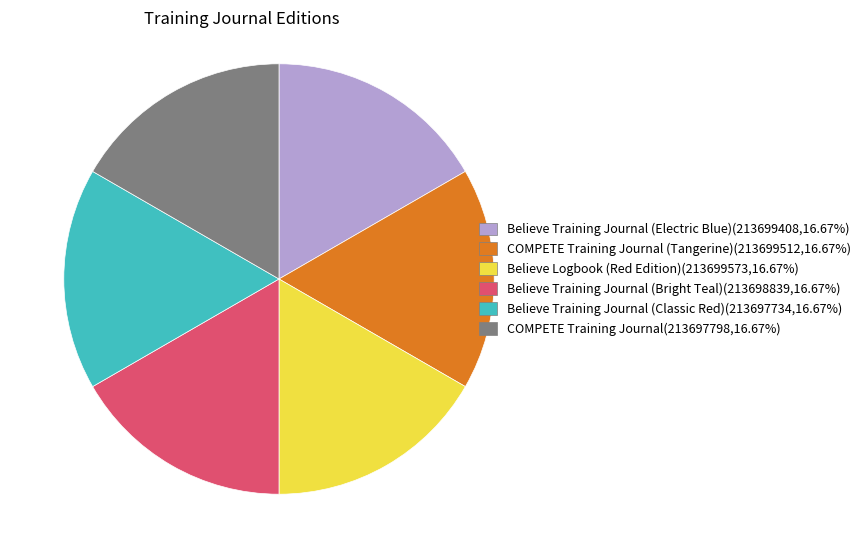

Is there any slice that represents more than half of the pie?

No